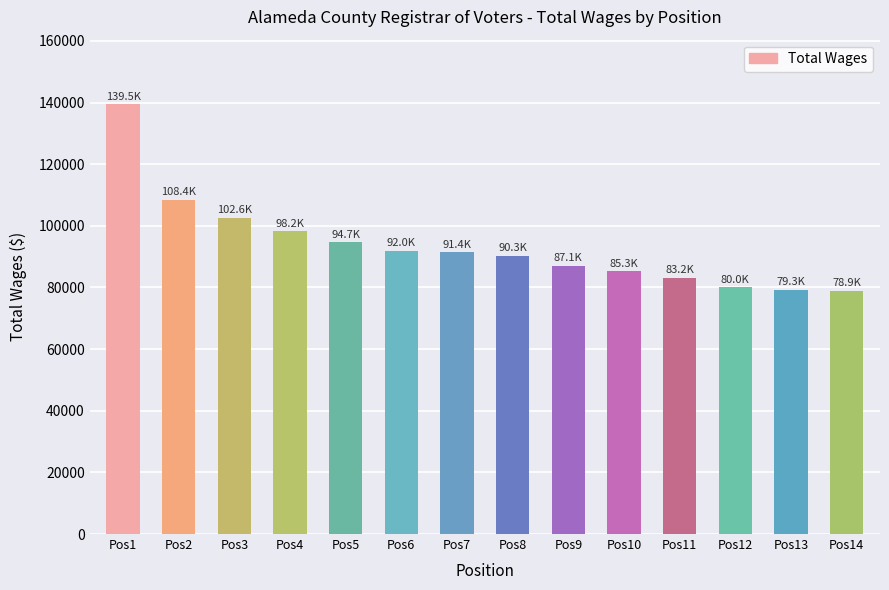

Approximately how many times larger is the value at Pos3 compared to Pos2?

0.9